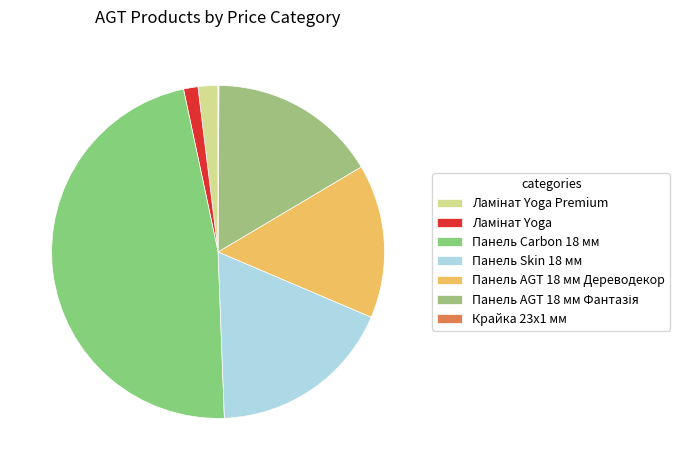

Rank the categories by value from lowest to highest.

Крайка 23x1 мм, Ламінат Yoga, Ламінат Yoga Premium, Панель AGT 18 мм Дереводекор, Панель AGT 18 мм Фантазія, Панель Skin 18 мм, Панель Carbon 18 мм